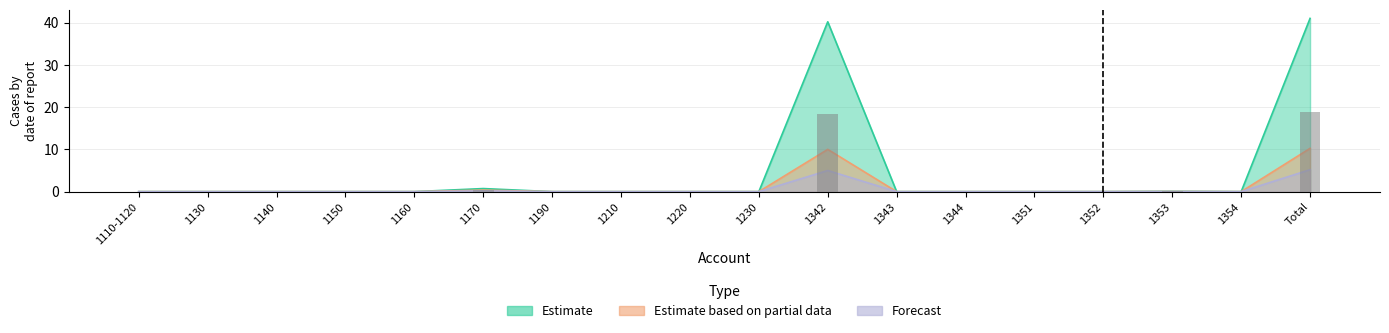

Which category has the highest value across all series?

Total